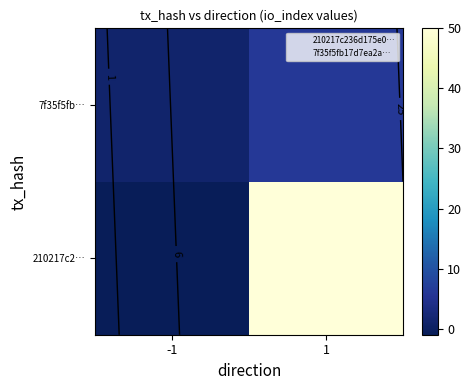

What is the difference between the maximum and minimum values in the 7f35f5fb… series?

5